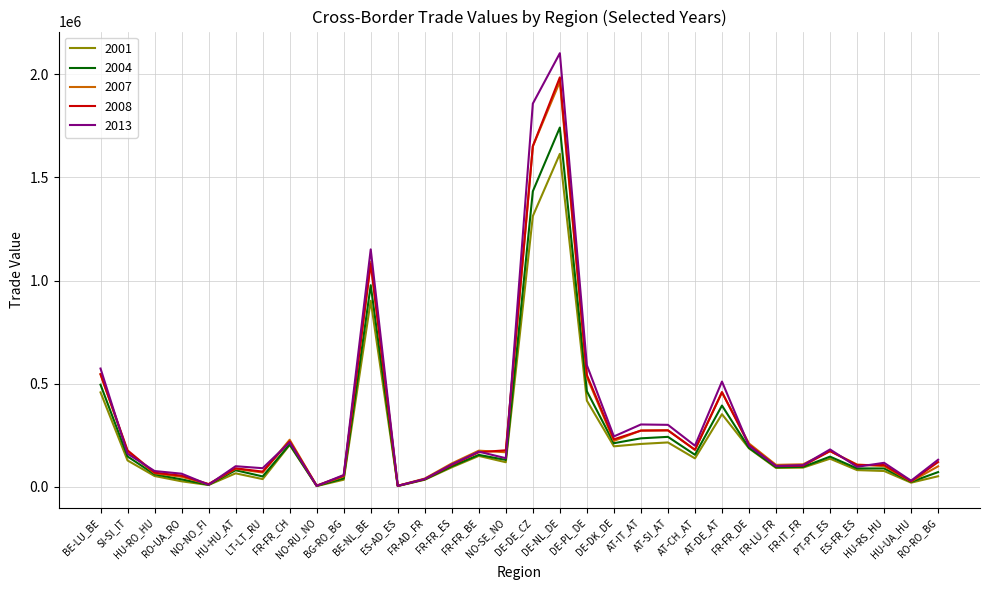

Which series has the widest spread of values?

2013